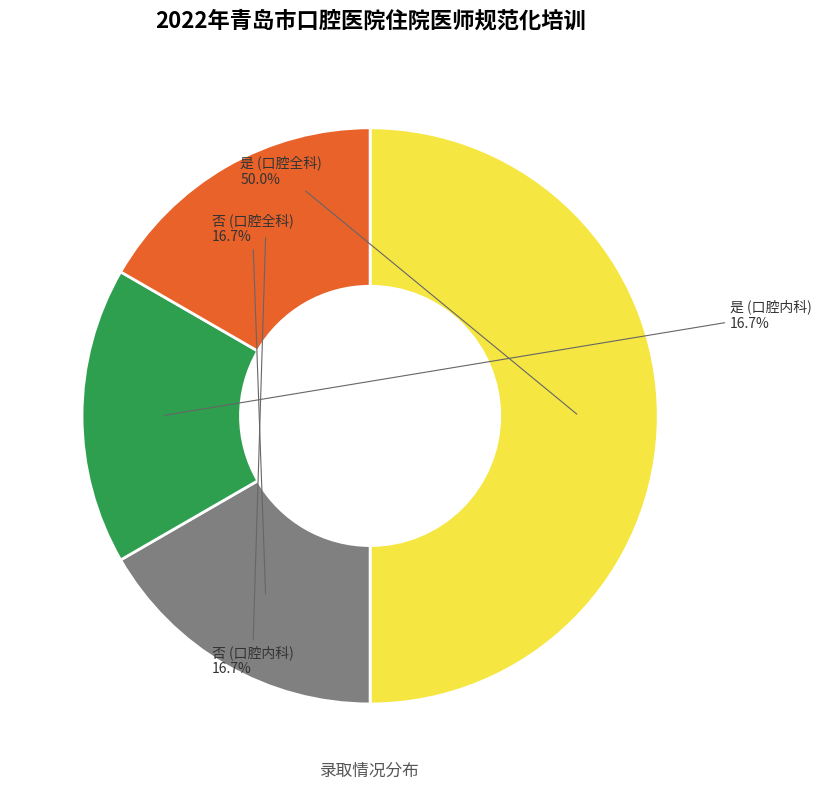

Between 否 (口腔内科) and 是 (口腔全科), which is larger?

是 (口腔全科)